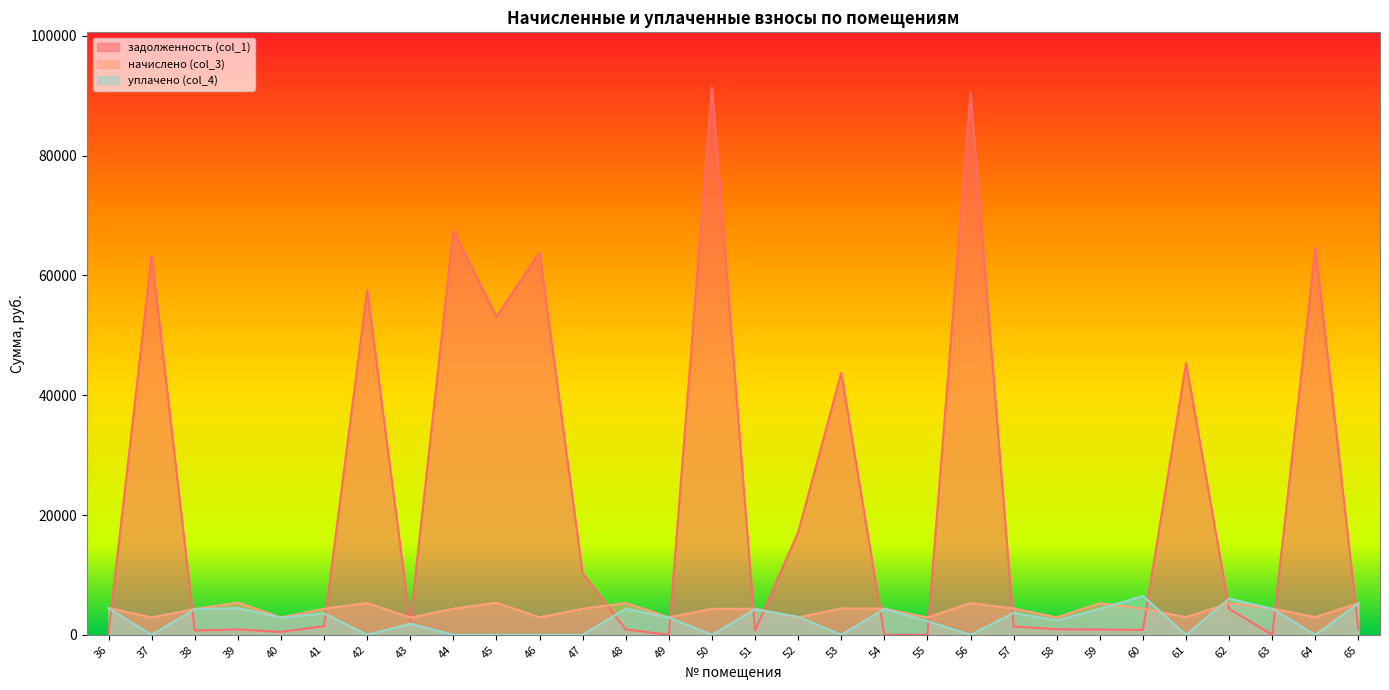

At which label does уплачено (col_4) first exceed 2892?

36